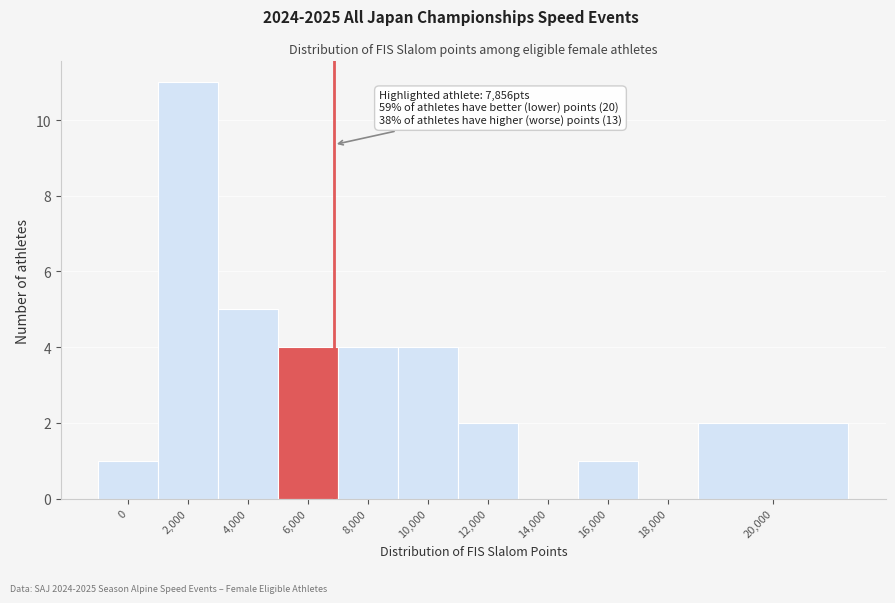

Reading left to right, extract all data points from this chart.

0=1	2,000=11	4,000=5	6,000=4	8,000=4	10,000=4	12,000=2	14,000=0	16,000=1	18,000=0	20,000=2